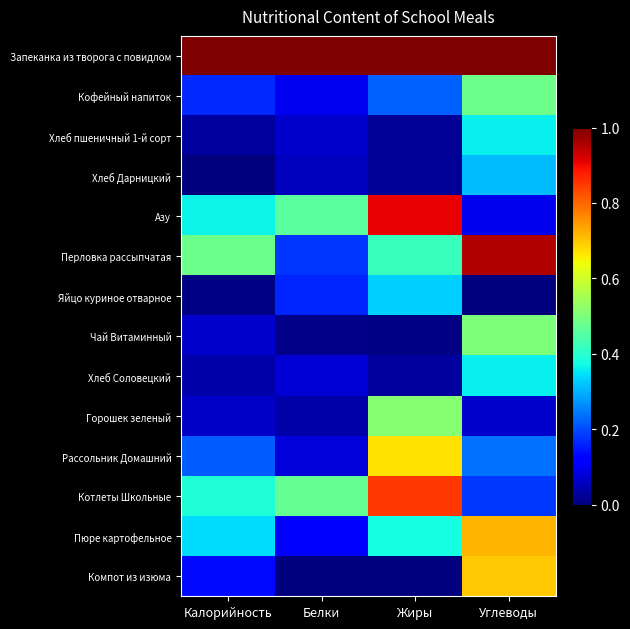

Reading left to right, list all the values displayed in this chart.

Запеканка из творога с повидлом: Калорийность=1.0	Белки=1.0	Жиры=1.0	Углеводы=1.0
Кофейный напиток: Калорийность=0.2	Белки=0.1	Жиры=0.2	Углеводы=0.5
Хлеб пшеничный 1-й сорт: Калорийность=0.0	Белки=0.1	Жиры=0.0	Углеводы=0.4
Хлеб Дарницкий: Калорийность=0.0	Белки=0.1	Жиры=0.0	Углеводы=0.3
Азу: Калорийность=0.4	Белки=0.5	Жиры=0.9	Углеводы=0.1
Перловка рассыпчатая: Калорийность=0.5	Белки=0.2	Жиры=0.4	Углеводы=1.0
Яйцо куриное отварное: Калорийность=0.0	Белки=0.2	Жиры=0.3	Углеводы=0.0
Чай Витаминный: Калорийность=0.1	Белки=0.0	Жиры=0.0	Углеводы=0.5
Хлеб Соловецкий: Калорийность=0.0	Белки=0.1	Жиры=0.0	Углеводы=0.4
Горошек зеленый: Калорийность=0.1	Белки=0.0	Жиры=0.5	Углеводы=0.1
Рассольник Домашний: Калорийность=0.2	Белки=0.1	Жиры=0.7	Углеводы=0.2
Котлеты Школьные: Калорийность=0.4	Белки=0.5	Жиры=0.8	Углеводы=0.2
Пюре картофельное: Калорийность=0.3	Белки=0.1	Жиры=0.4	Углеводы=0.7
Компот из изюма: Калорийность=0.1	Белки=0.0	Жиры=0.0	Углеводы=0.7